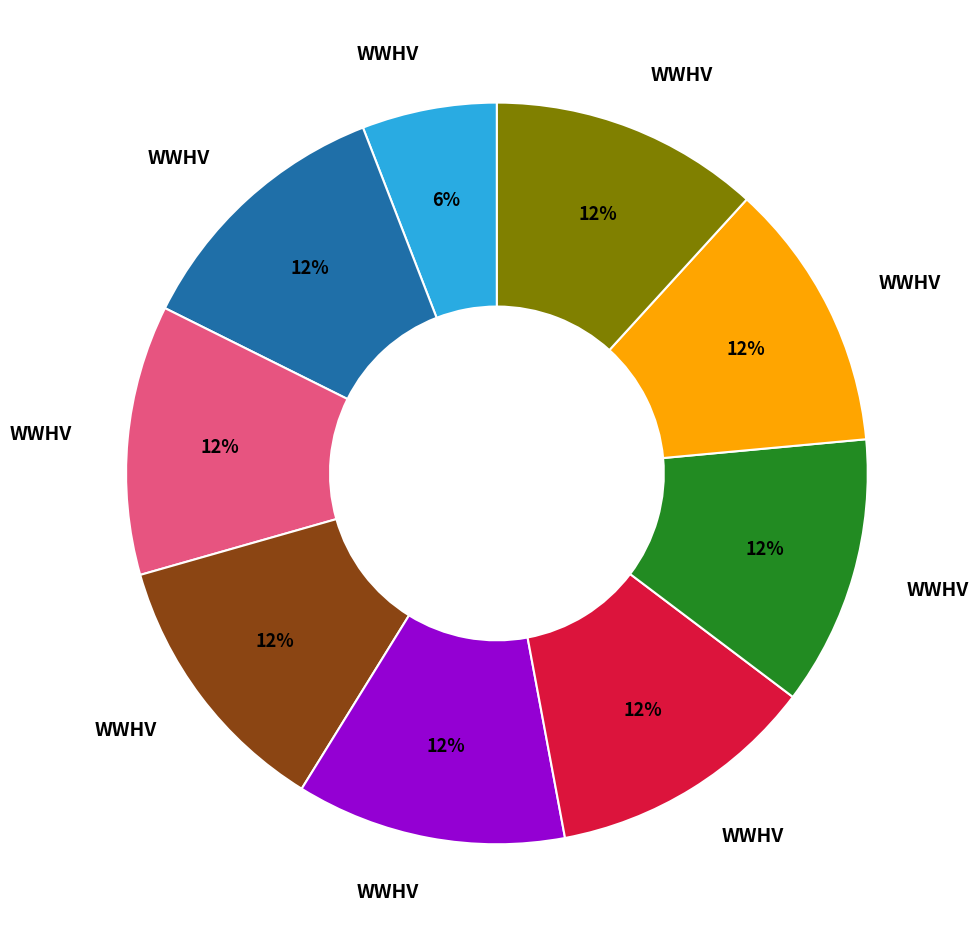

Does any single category account for the majority?

No